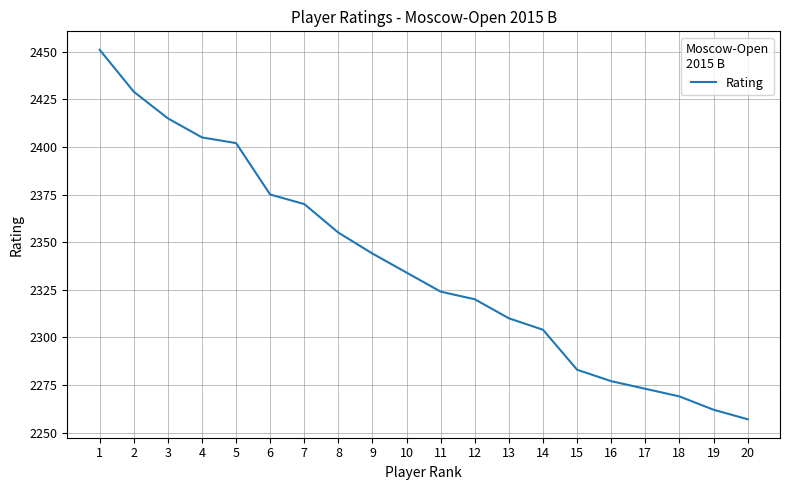

Which has a higher value, 16 or 4?

4